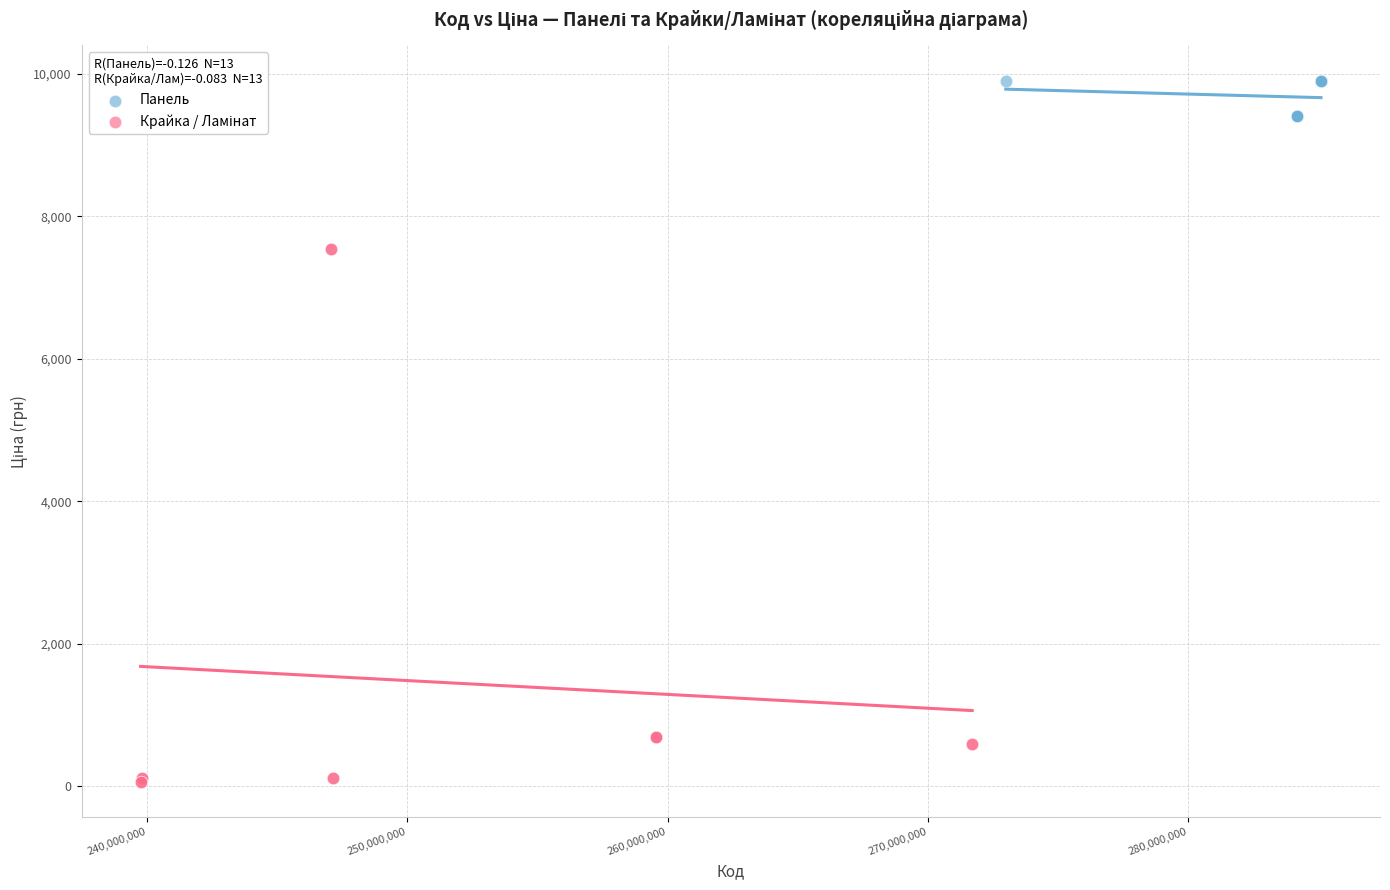

Which series reaches the maximum Y coordinate?

Панель